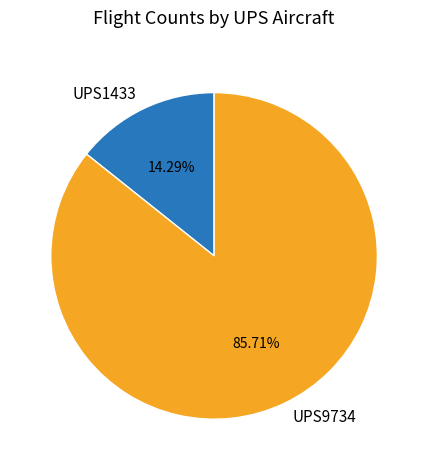

Is the sum of UPS1433 and UPS9734 greater than half?

Yes